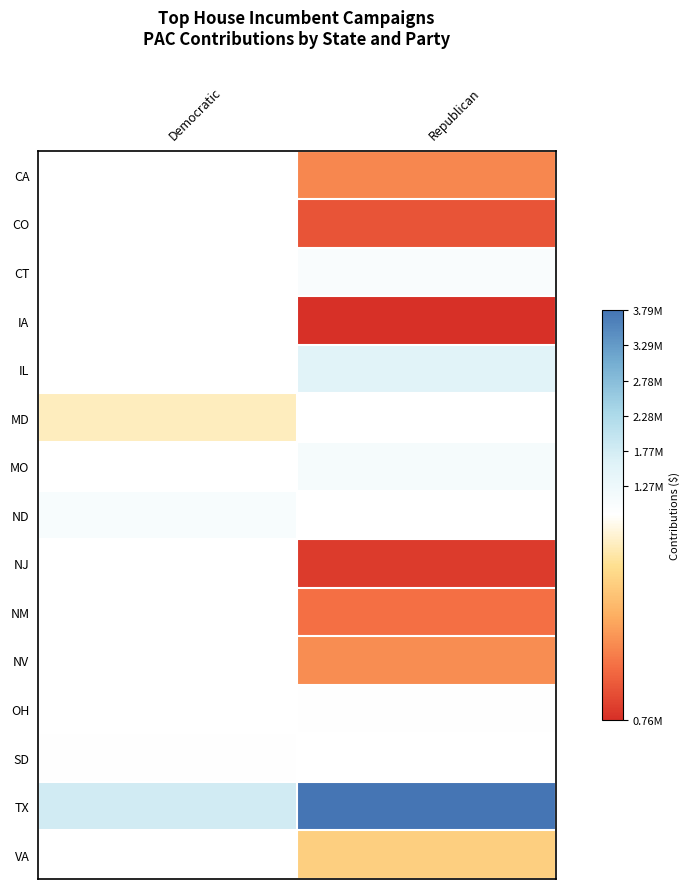

Count the number of data series in this chart.

15